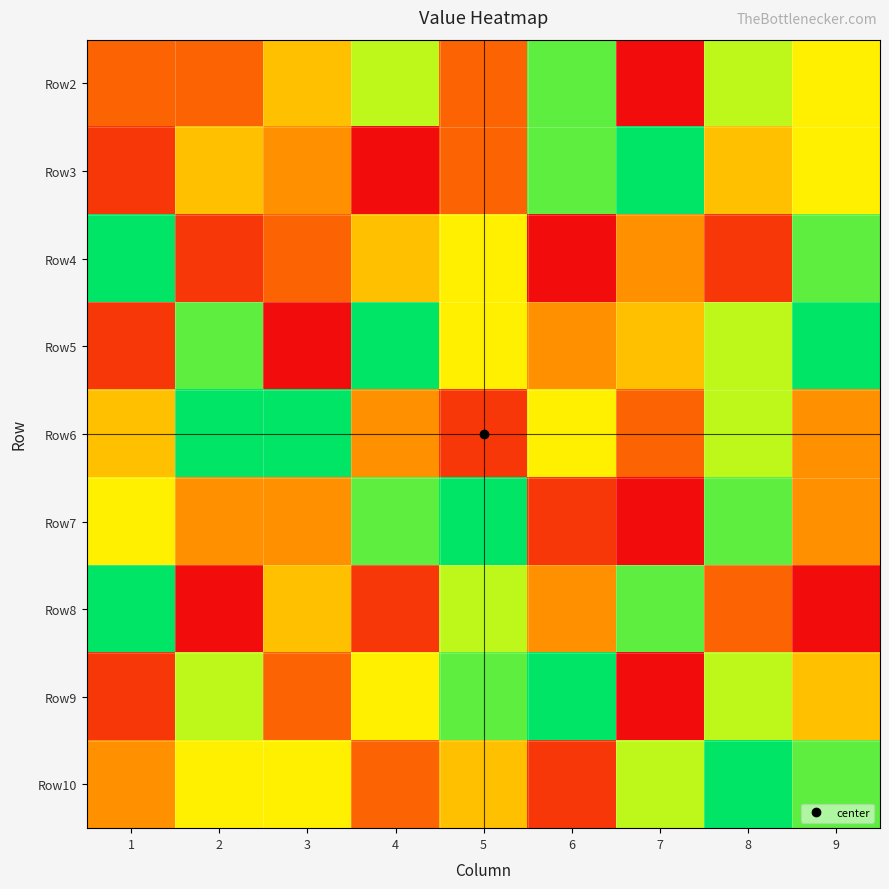

Which category has the lowest value across all series?

7